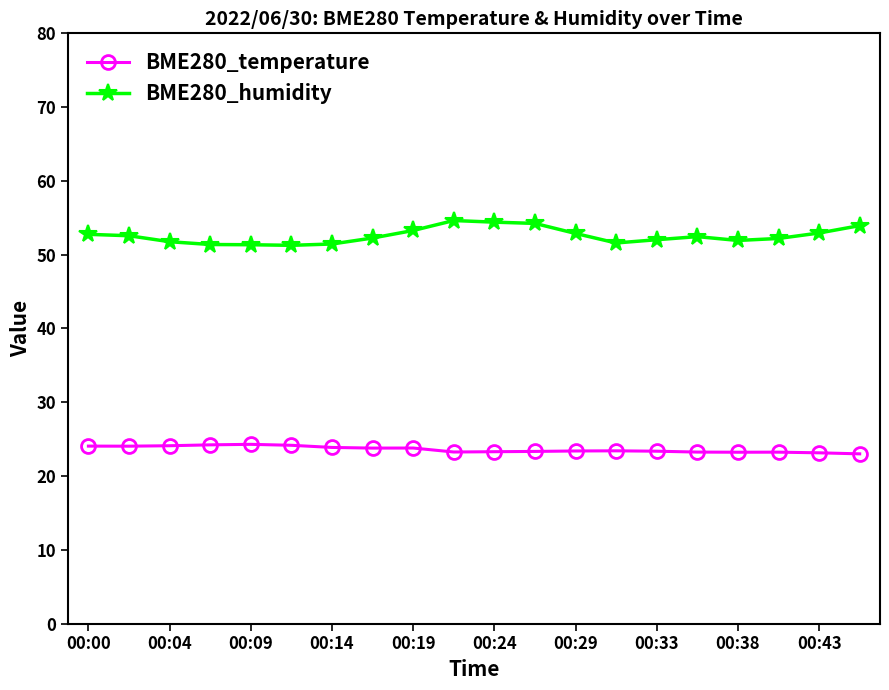

What is the average value of the BME280_temperature series?

23.6